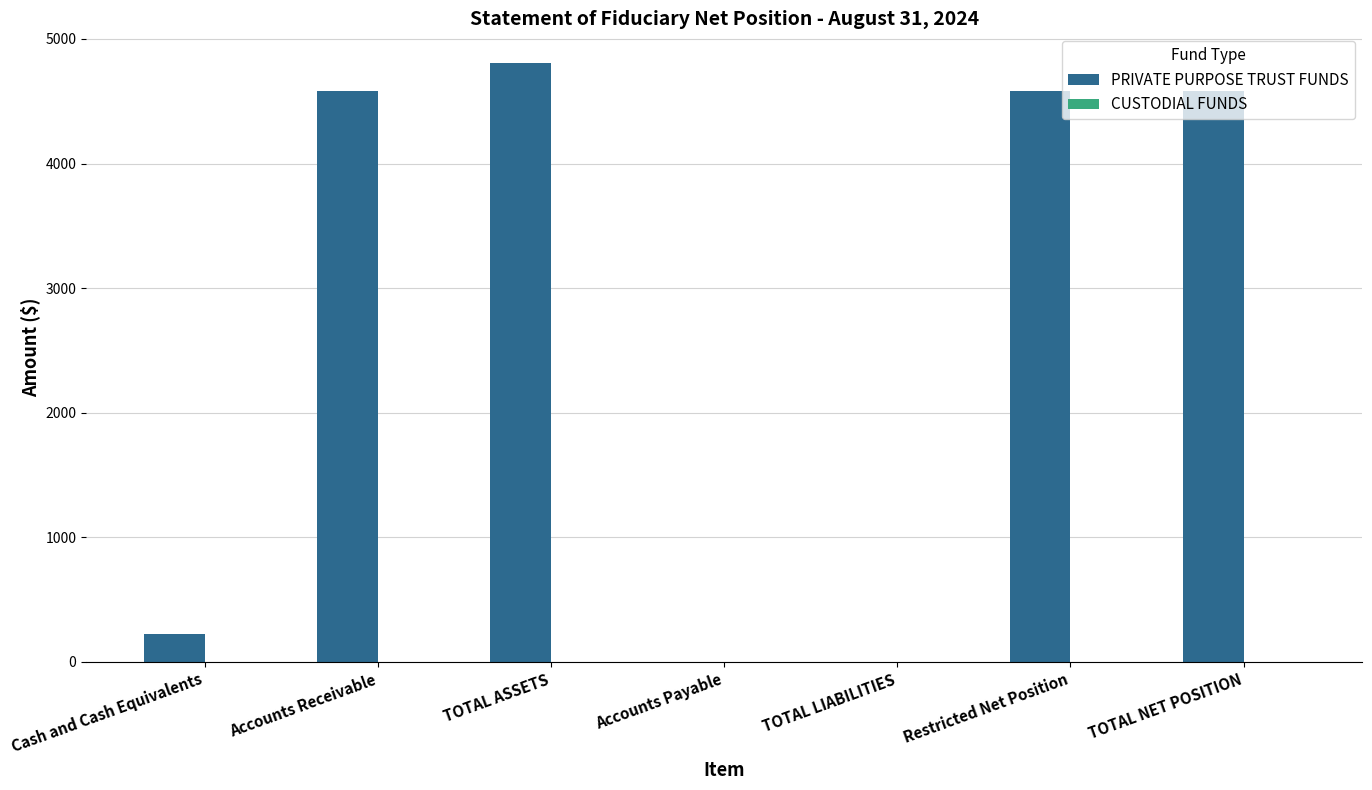

What is the greatest value displayed?

4805